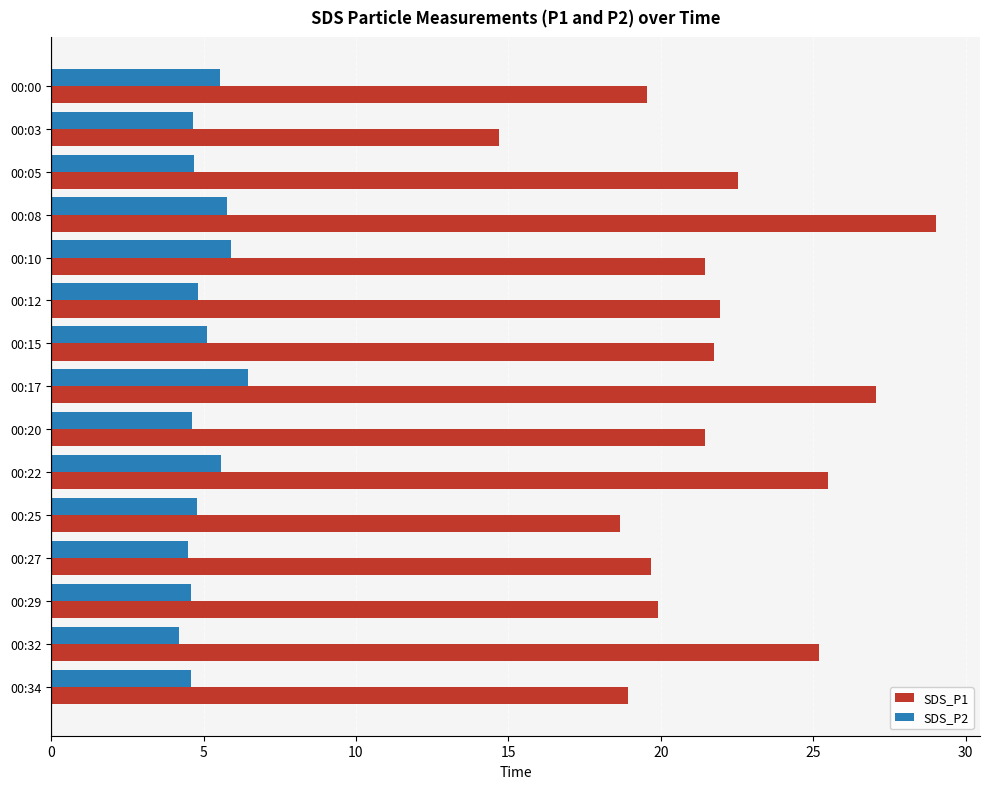

Rank the series by their maximum value, from highest to lowest.

SDS_P1, SDS_P2